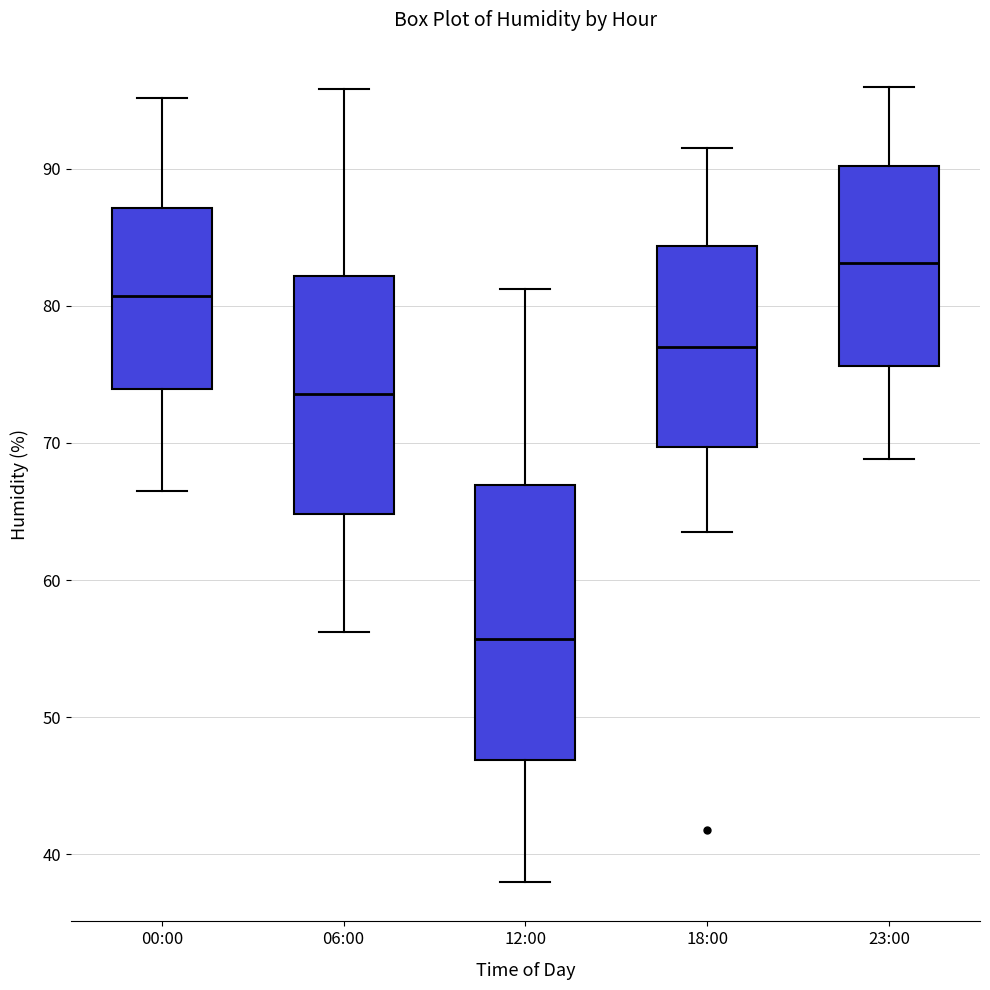

Which box's median line is the lowest?

12:00